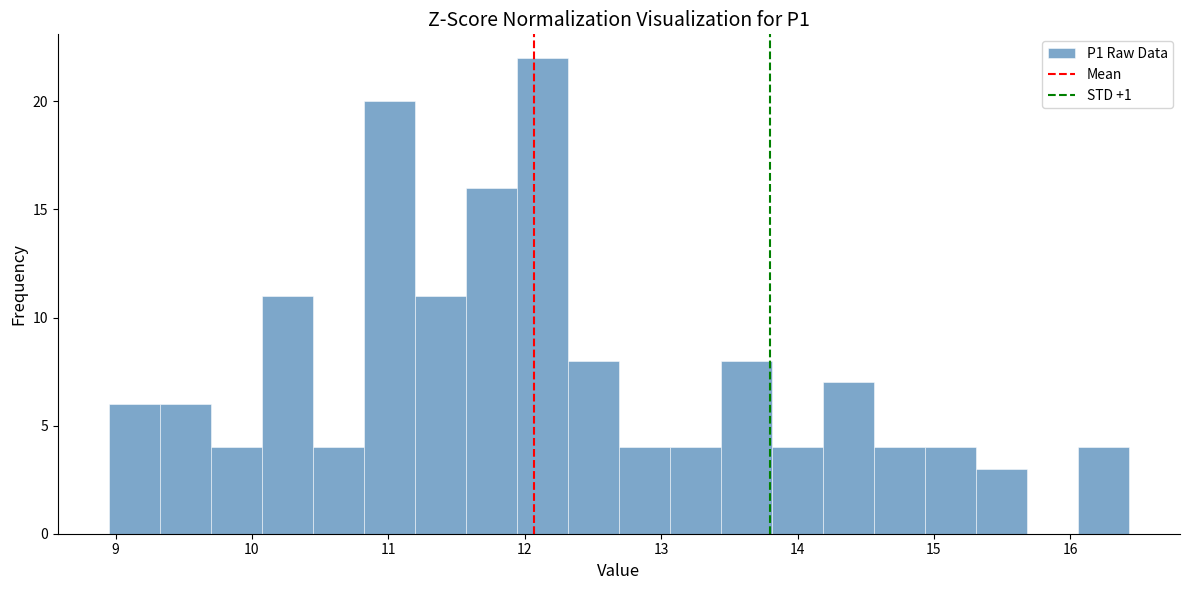

Around what value on the x-axis is the tallest bar? Give the approximate position of its centre, as read against the axis.

12.1